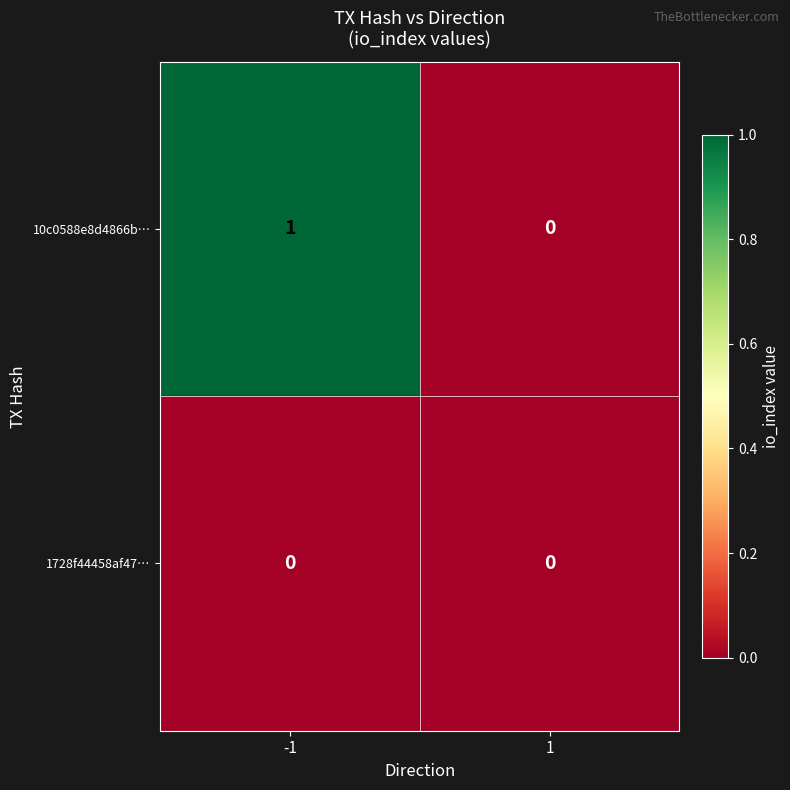

Is the value of 1728f44458af47… at -1 greater than the value of 10c0588e8d4866b… at -1?

No